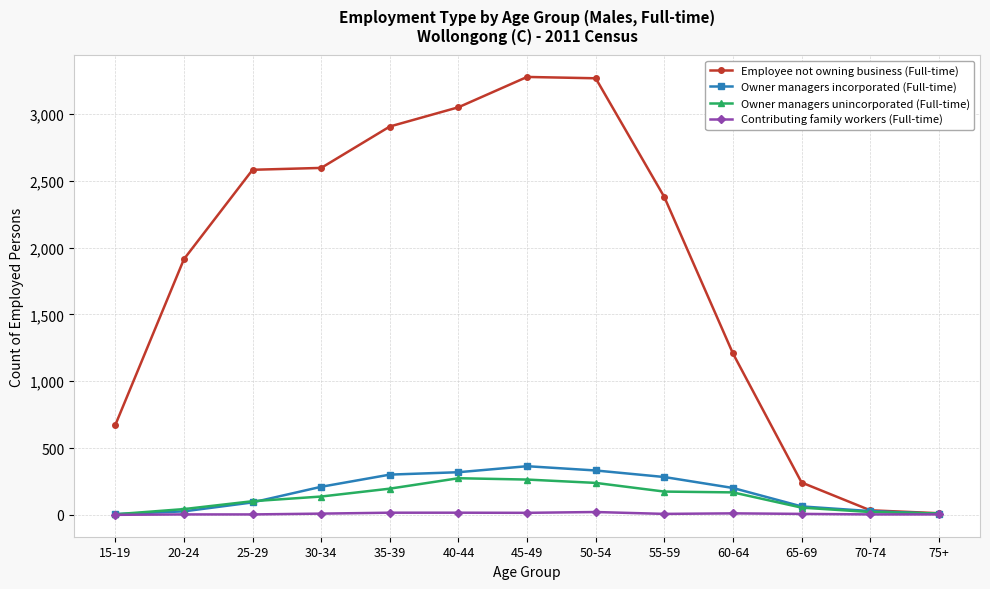

Rank the series by their maximum value, from highest to lowest.

Employee not owning business (Full-time), Owner managers incorporated (Full-time), Owner managers unincorporated (Full-time), Contributing family workers (Full-time)